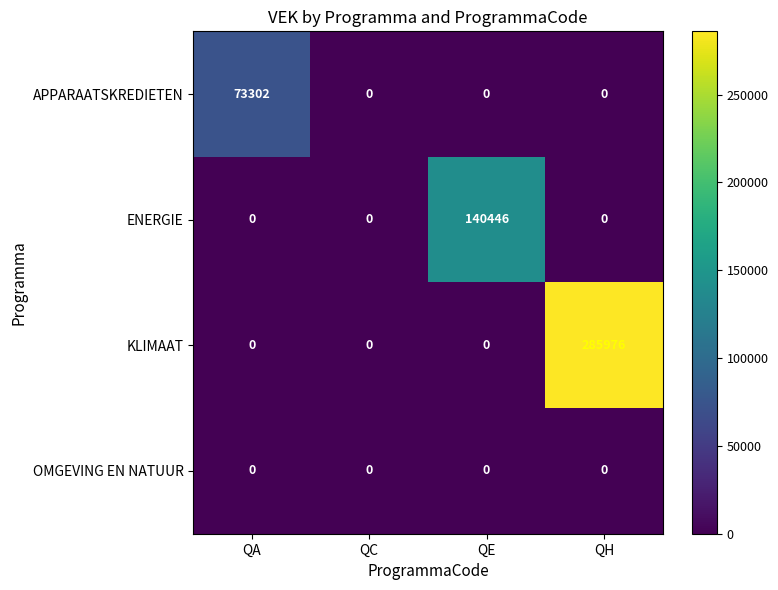

Reading left to right, list all the values displayed in this chart.

APPARAATSKREDIETEN: QA=73302	QC=0	QE=0	QH=0
ENERGIE: QA=0	QC=0	QE=140446	QH=0
KLIMAAT: QA=0	QC=0	QE=0	QH=285976
OMGEVING EN NATUUR: QA=0	QC=0	QE=0	QH=0